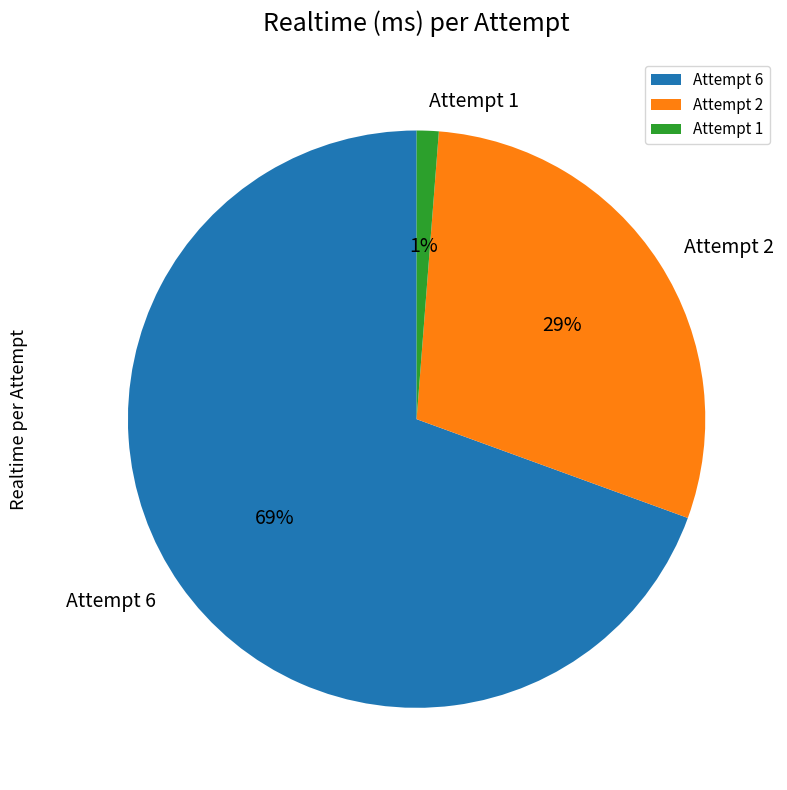

Which slice is the smallest?

Attempt 1